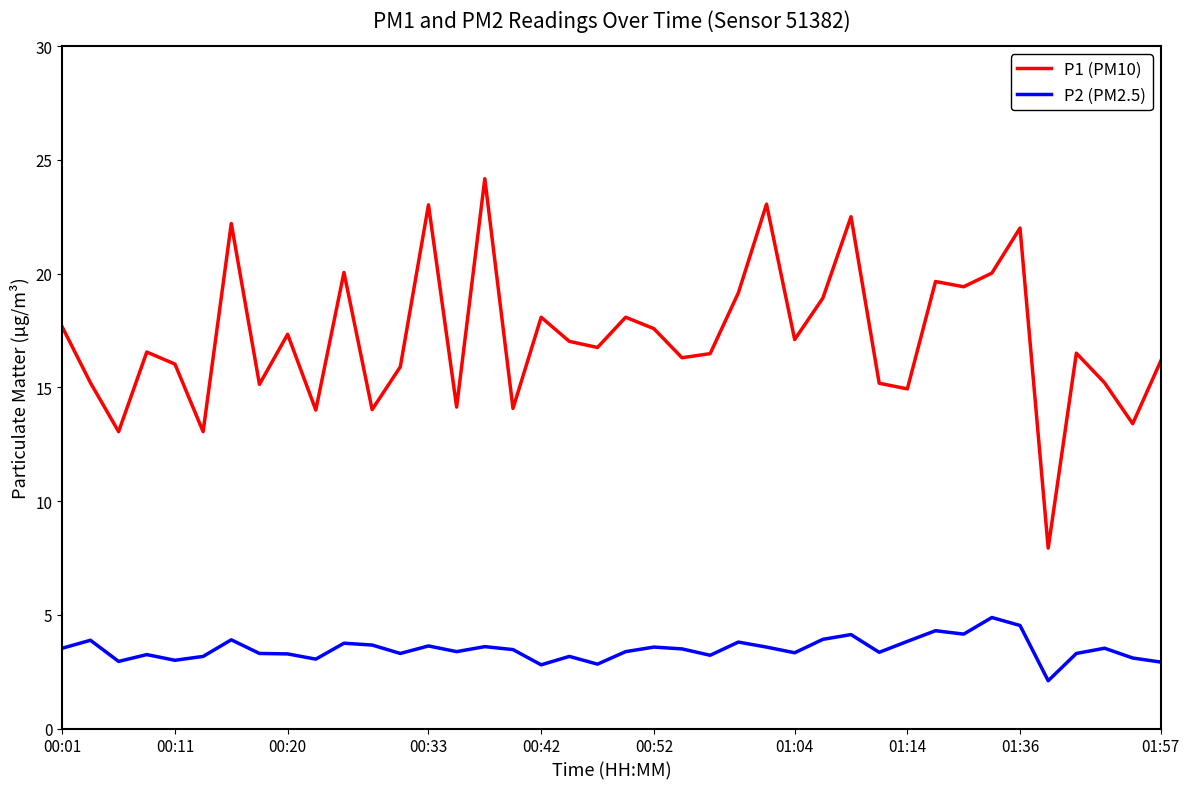

What is the maximum value for P2 (PM2.5)?

4.9